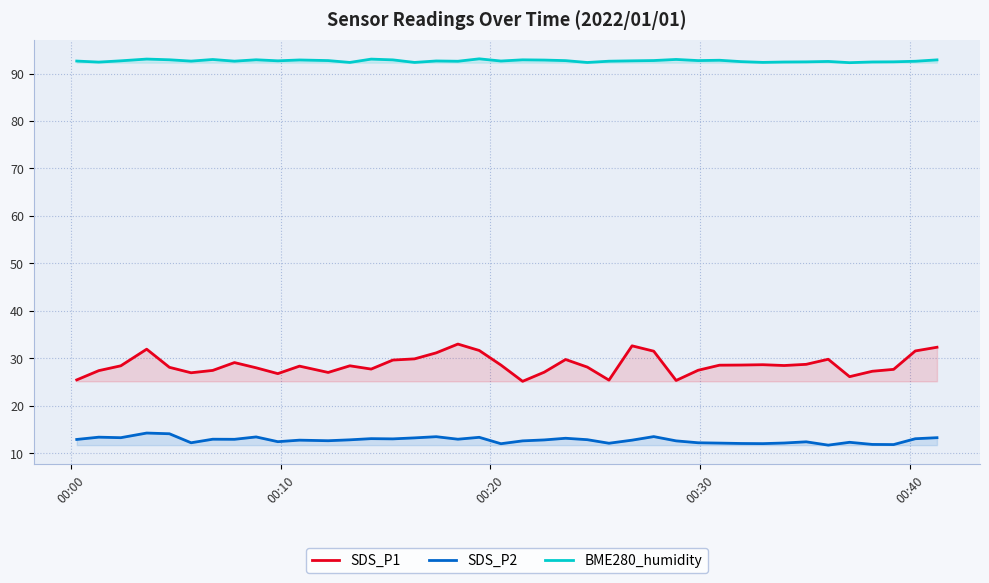

What are all the series names shown in the legend?

SDS_P1, SDS_P2, BME280_humidity